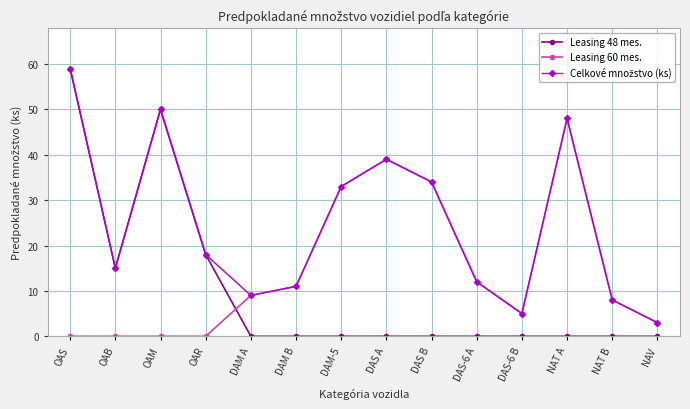

What is the difference between the maximum and minimum values in the Leasing 48 mes. series?

59